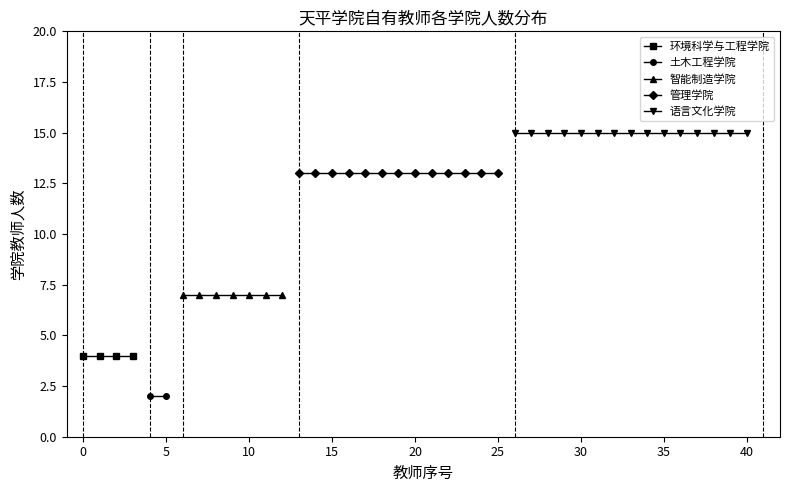

How many lines are shown in the chart?

5